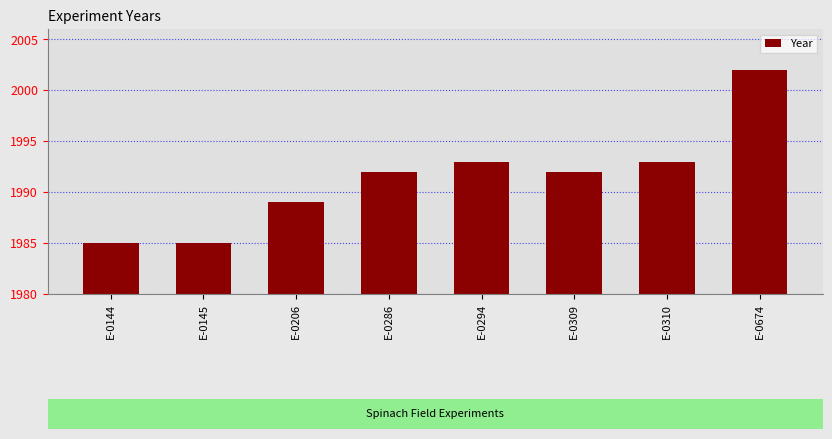

Count the number of categories in the chart.

8